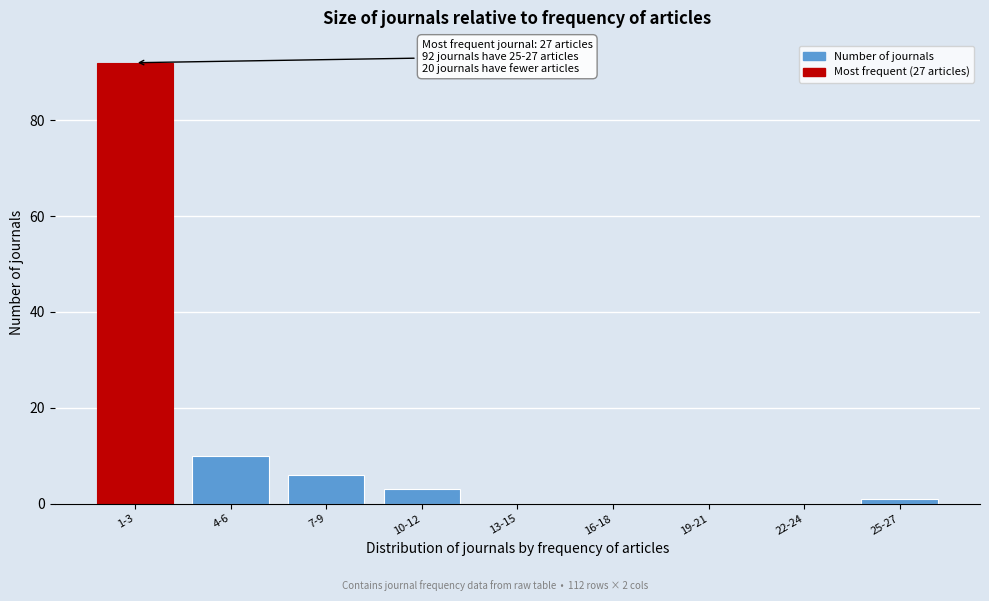

Reading left to right, list all the values displayed in this chart.

1-3=92	4-6=10	7-9=6	10-12=3	13-15=0	16-18=0	19-21=0	22-24=0	25-27=1